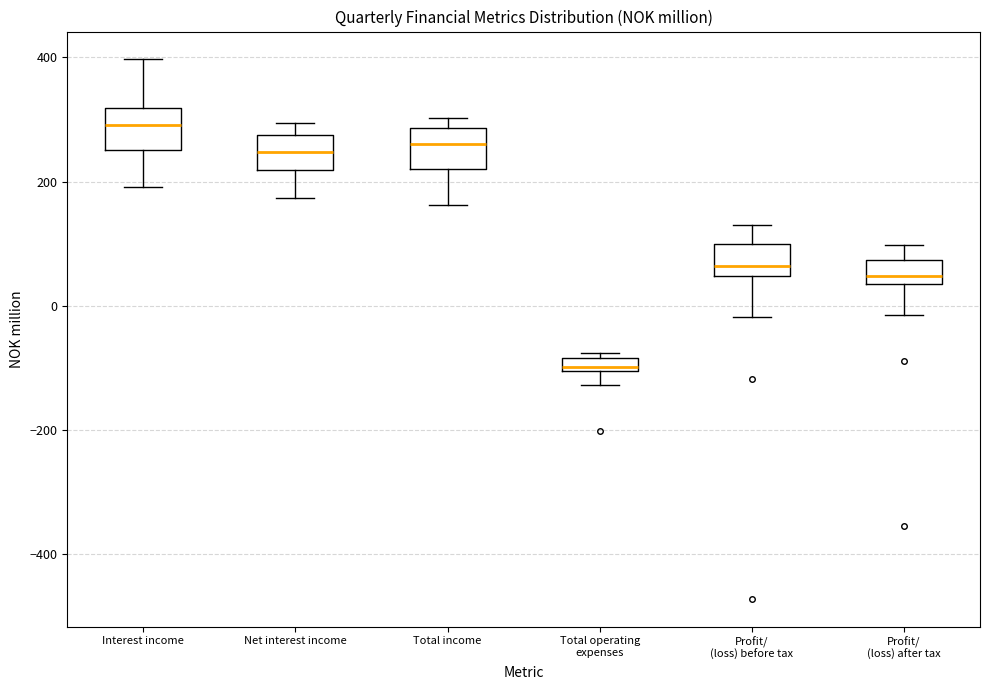

Where is the upper edge of the box for Profit/ (loss) after tax on the y-axis? The values are not printed on the chart, so give them approximately, as read against the axis.

80